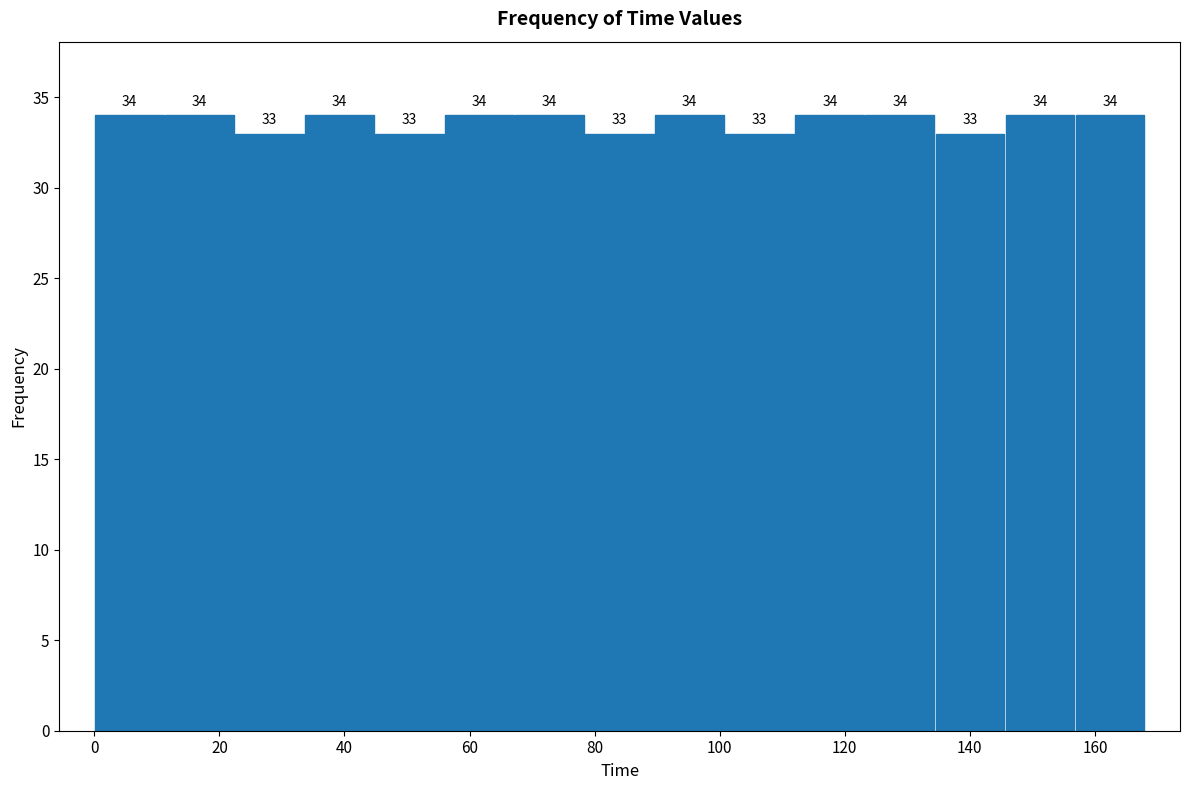

Reading left to right, transcribe this chart: for each bar, give the range it covers on the x-axis and its height. The bar edges are not printed on the chart, so give them approximately, as read against the axis.

0.0 to 11.2: 34
11.2 to 22.4: 34
22.4 to 33.6: 33
33.6 to 44.8: 34
44.8 to 56.0: 33
56.0 to 67.2: 34
67.2 to 78.4: 34
78.4 to 89.6: 33
89.6 to 100.8: 34
100.8 to 112.0: 33
112.0 to 123.2: 34
123.2 to 134.4: 34
134.4 to 145.6: 33
145.6 to 156.8: 34
156.8 to 168.0: 34